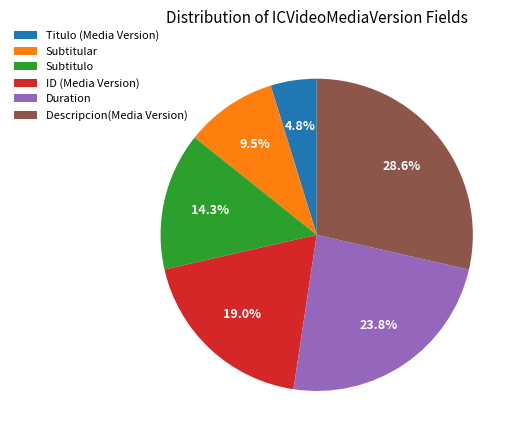

To the nearest percent, what percentage of the pie is Titulo (Media Version)?

5%